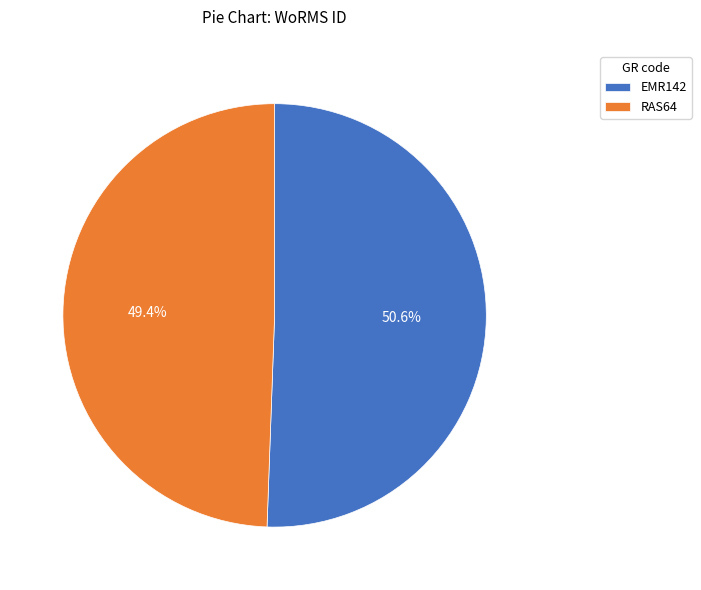

What is the smallest slice in the pie chart?

RAS64